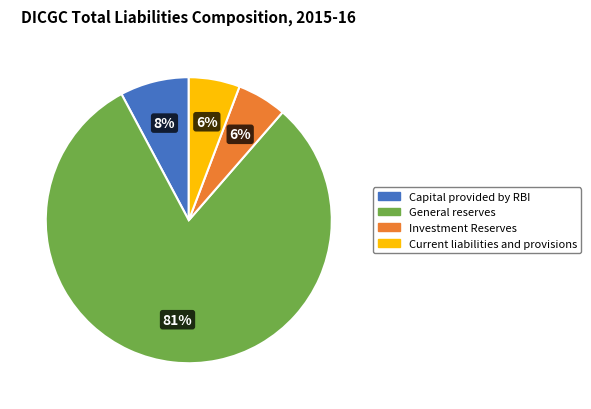

To the nearest percent, what is the difference between the Capital provided by RBI and Investment Reserves slice percentages?

2%